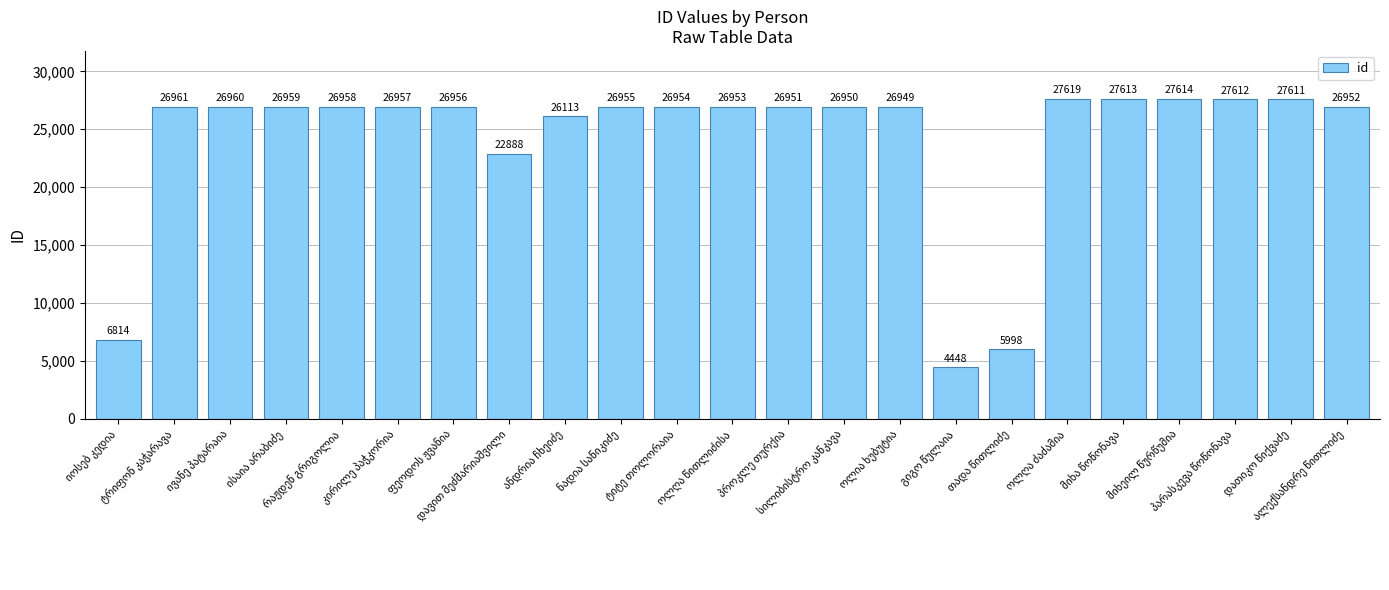

How many data points are less than 26955?

11